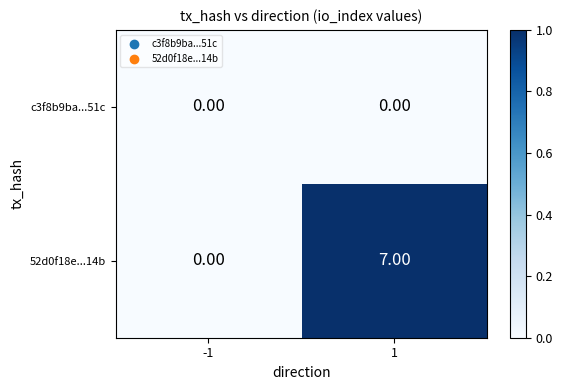

What is the difference between the maximum and minimum values in the 52d0f18e...14b series?

7